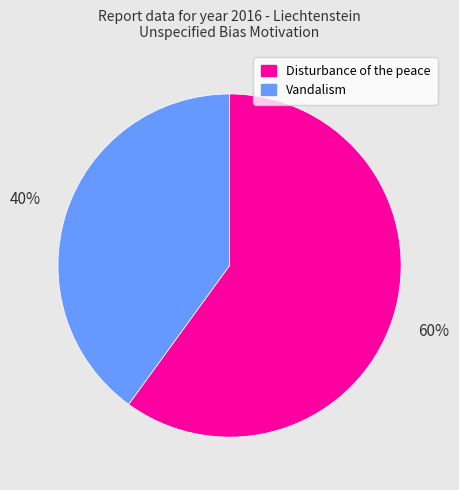

What is the largest slice in the pie chart?

Disturbance of the peace